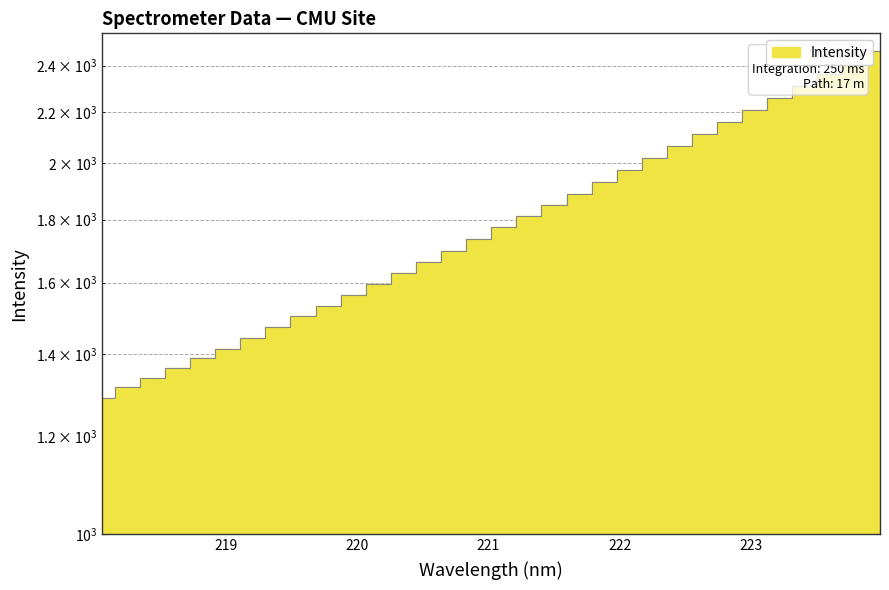

Read the value at 219.0156.

1414.7